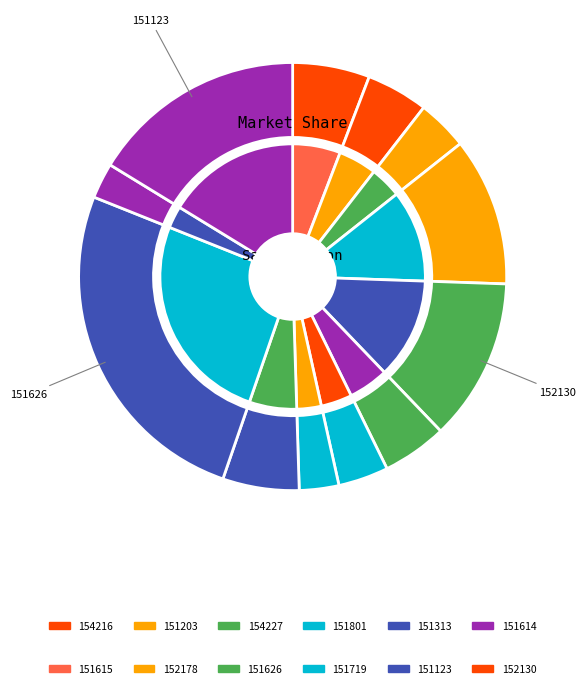

Does 151801 account for over 50% of the chart?

No